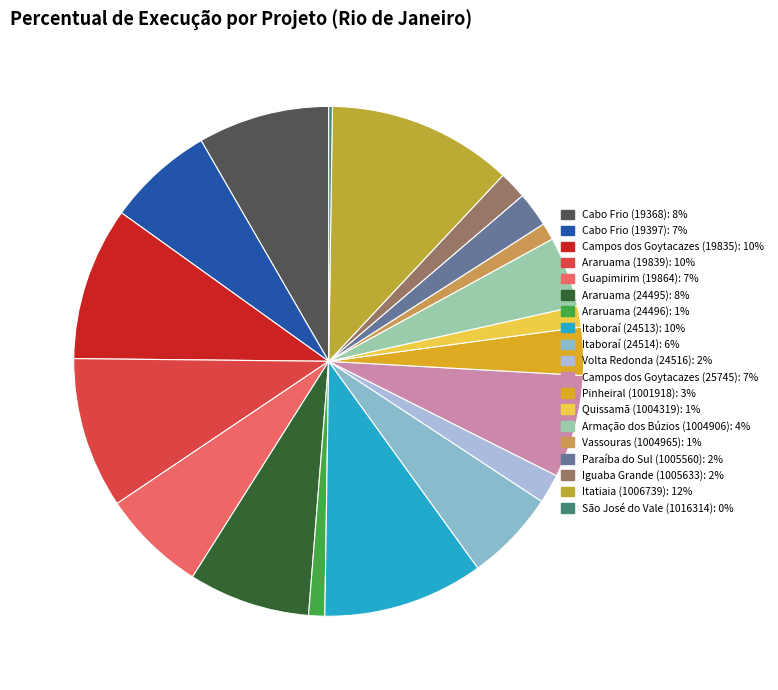

Is there a majority slice in this chart?

No